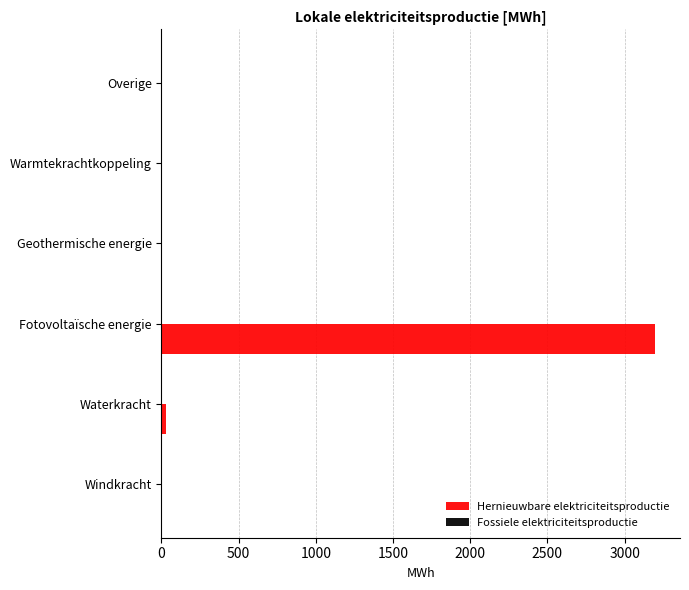

What is the maximum value shown in the chart?

3198.9